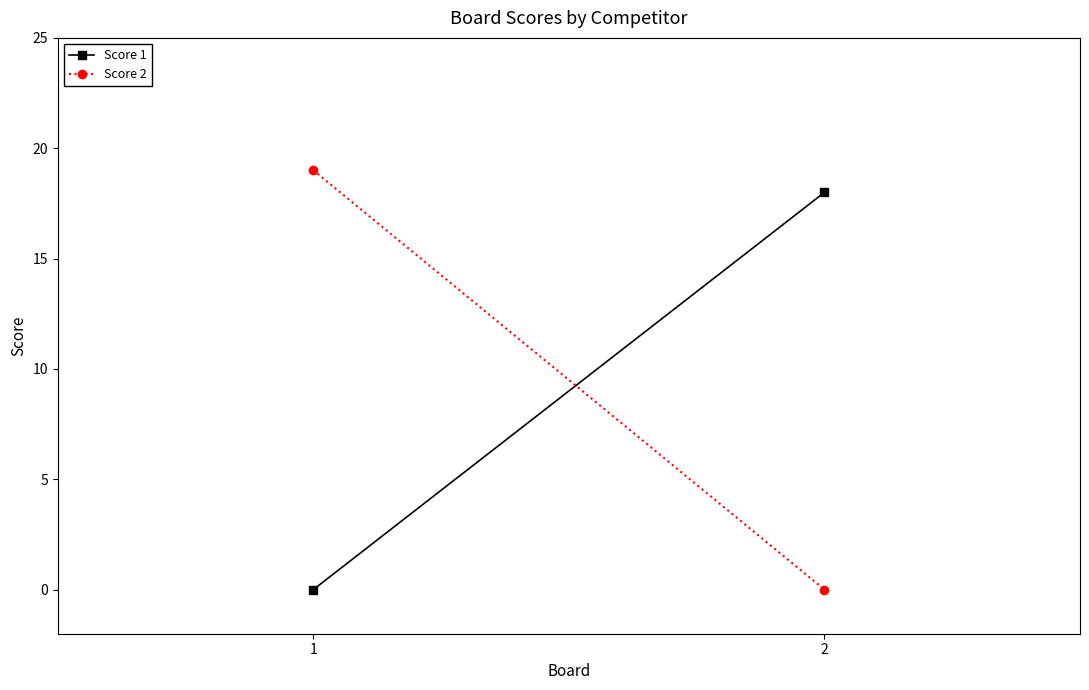

Which series changed the most between 1 and 2?

Score 2